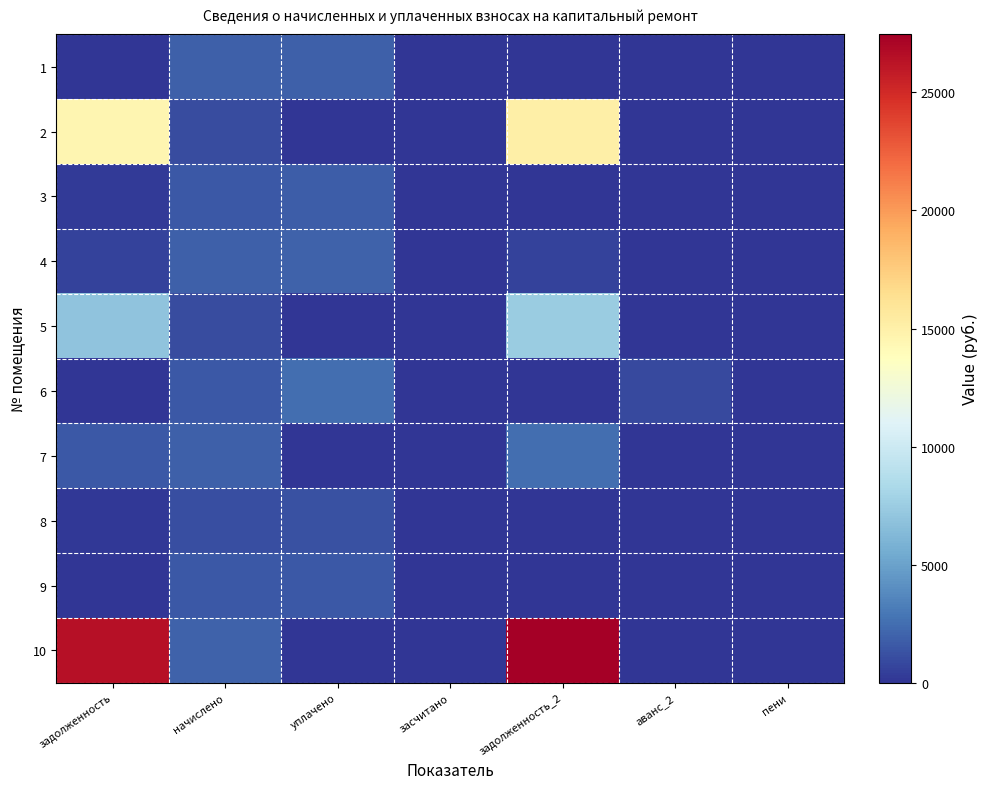

At how many categories does at least one series exceed 10281?

2